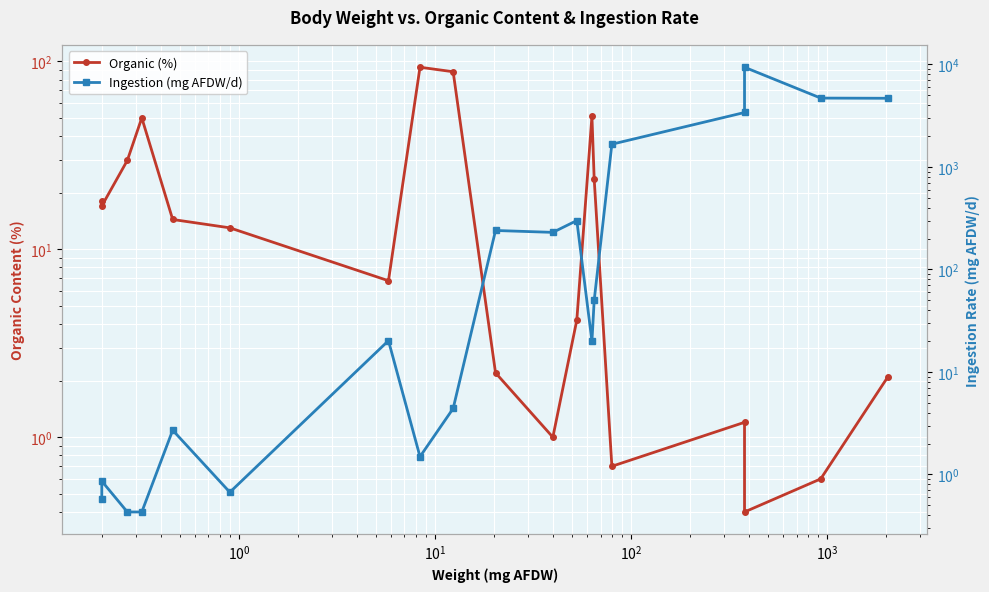

How many data points in Organic (%) are above 13?

9